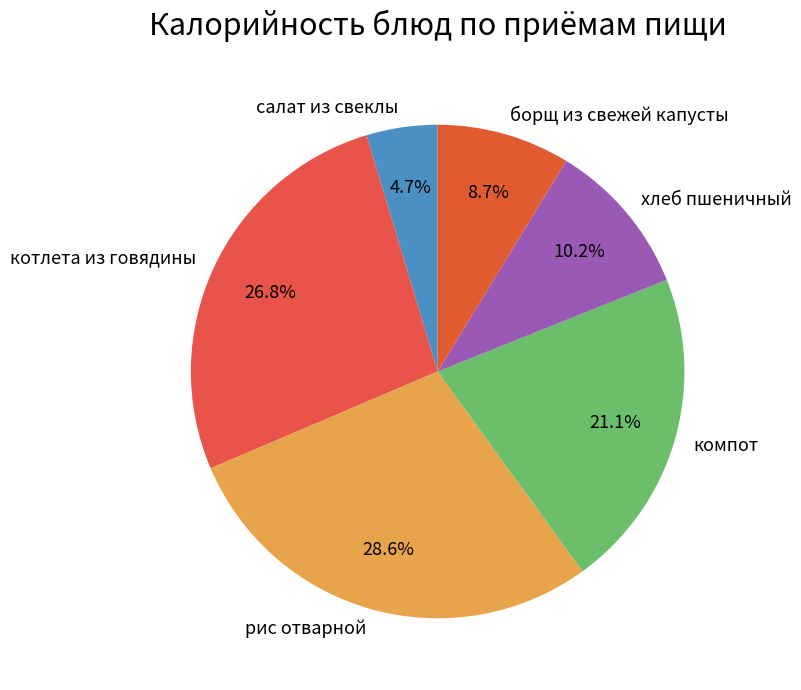

To the nearest percent, what is the difference between the largest and smallest slice percentages?

24%